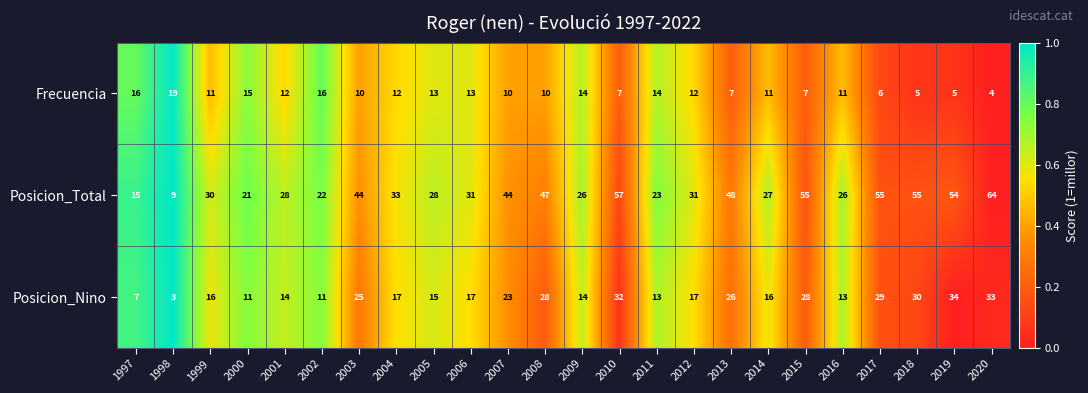

What is the total value across all series at 1997?

38